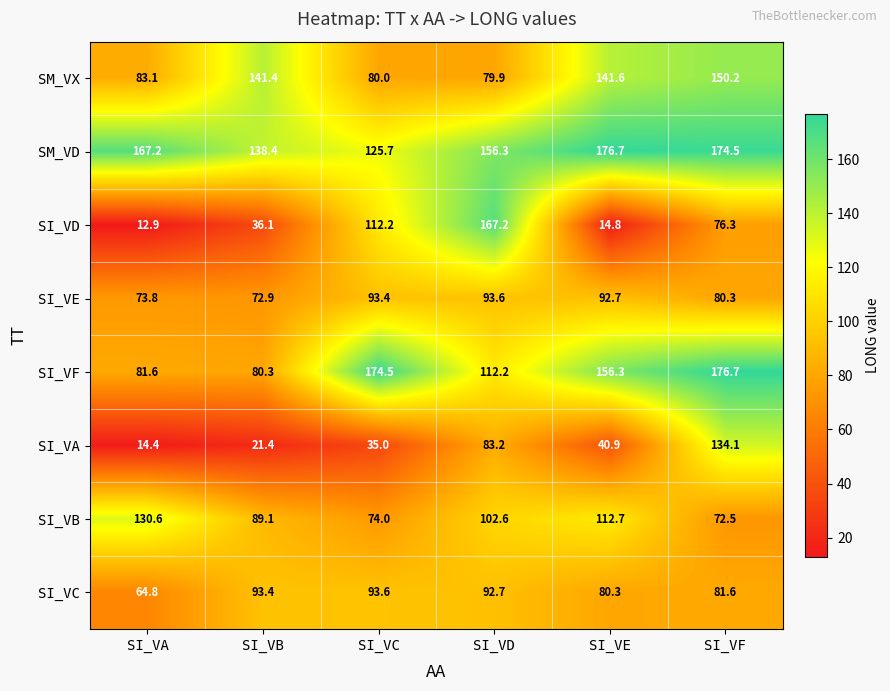

At which label does SI_VD first exceed 76?

SI_VC